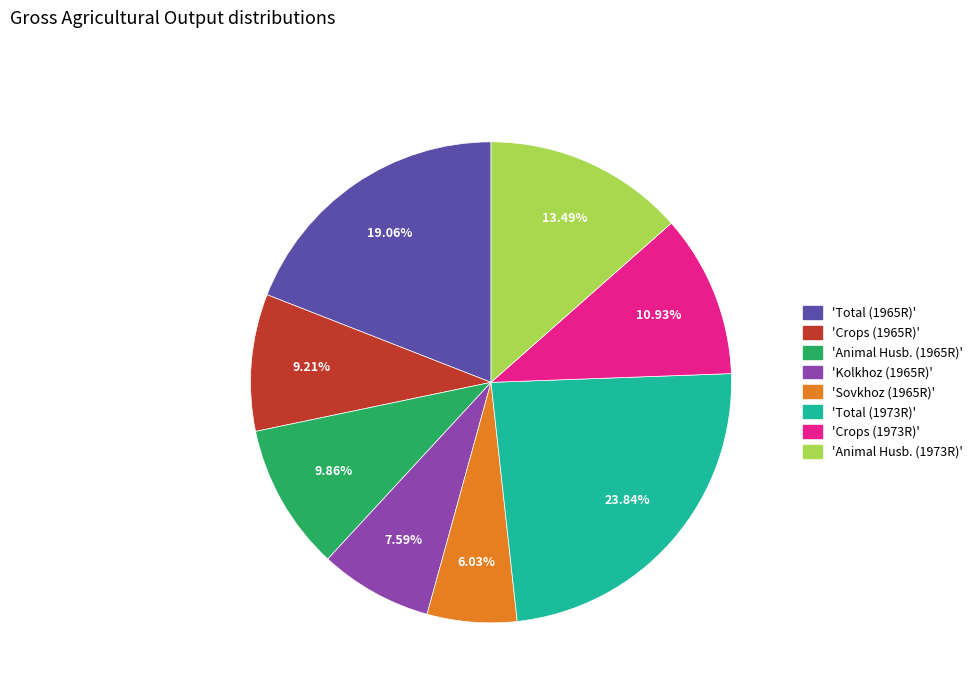

Is there a majority slice in this chart?

No